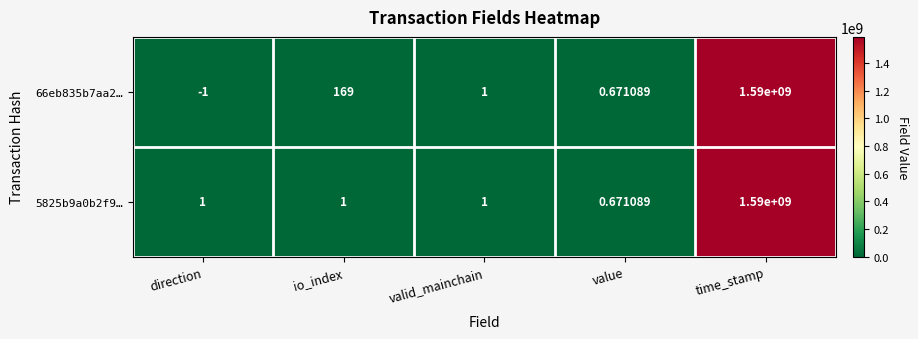

At which label does 66eb835b7aa2… reach its peak?

time_stamp